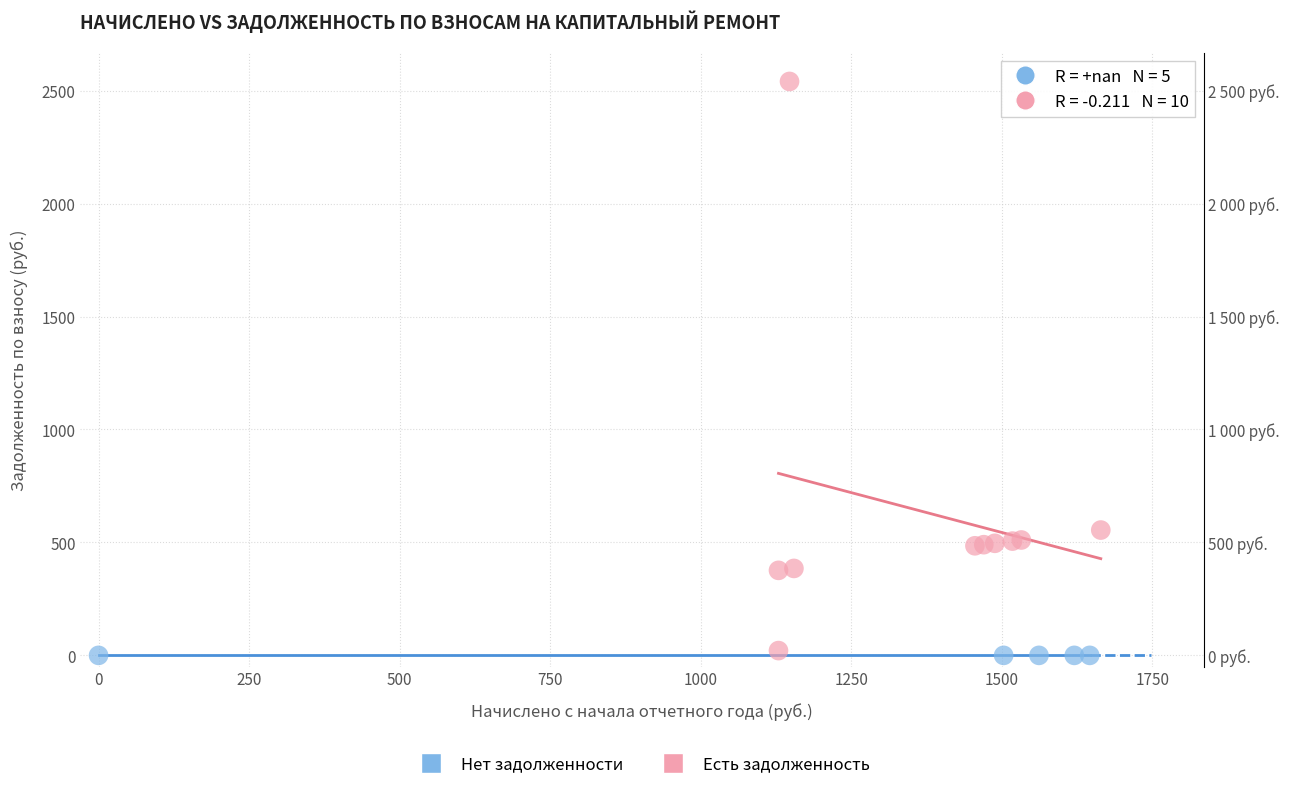

What are all the series names shown in the legend?

Нет задолженности, Есть задолженность